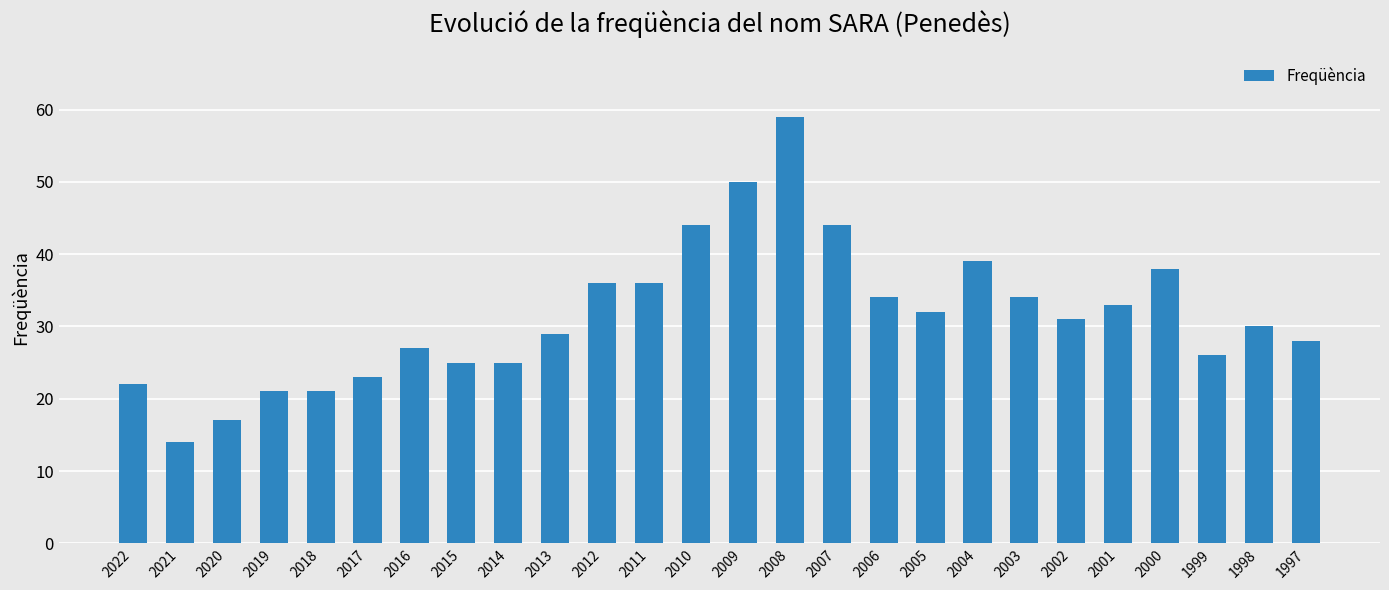

What is the difference between the maximum and minimum values?

45